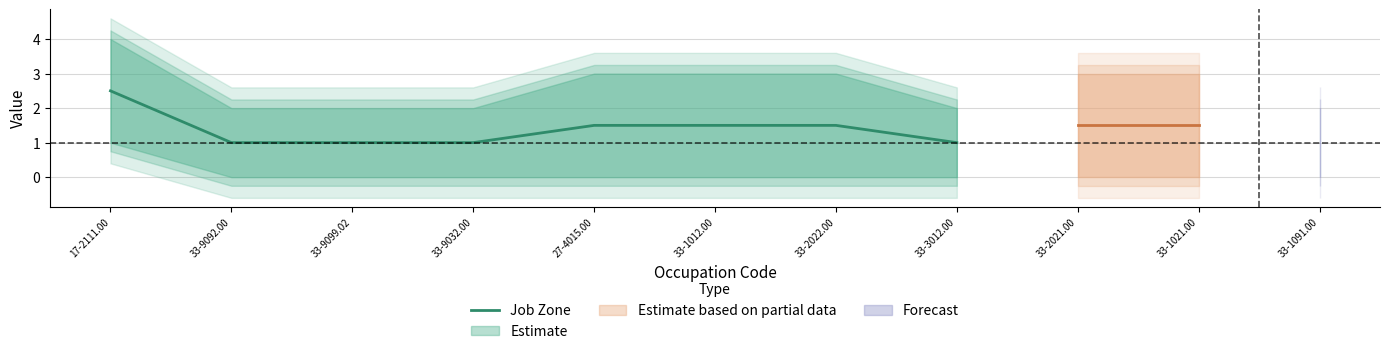

True or false: the data shows 2.4 at 33-1012.00.

False